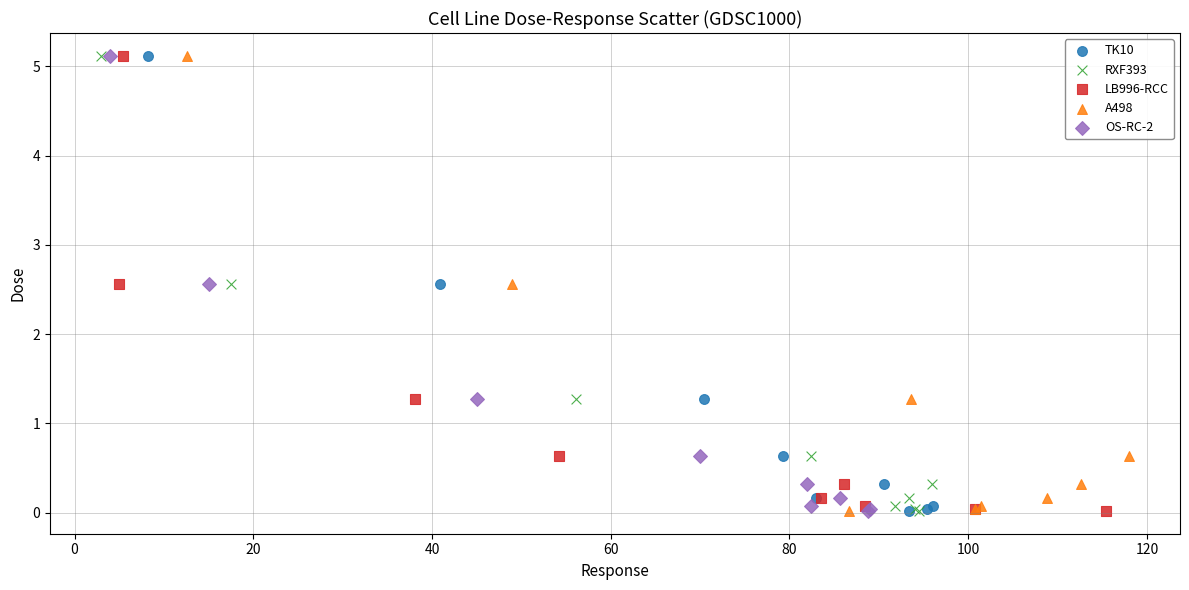

What are all the series names shown in the legend?

TK10, RXF393, LB996-RCC, A498, OS-RC-2